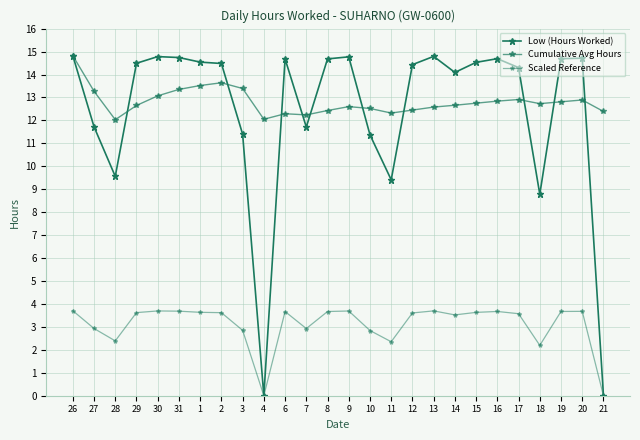

Rank the series by their maximum value, from highest to lowest.

Low (Hours Worked), Cumulative Avg Hours, Scaled Reference